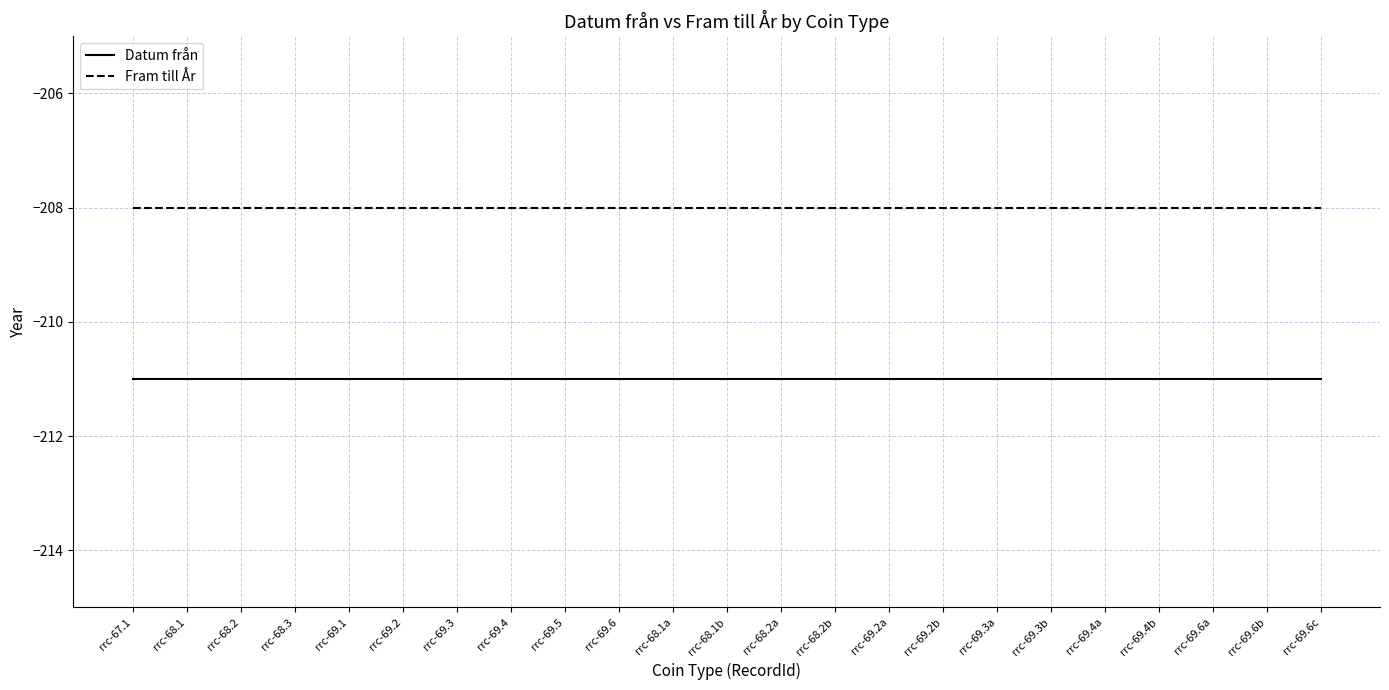

Is it true that Fram till År equals -57 at rrc-69.2a?

False